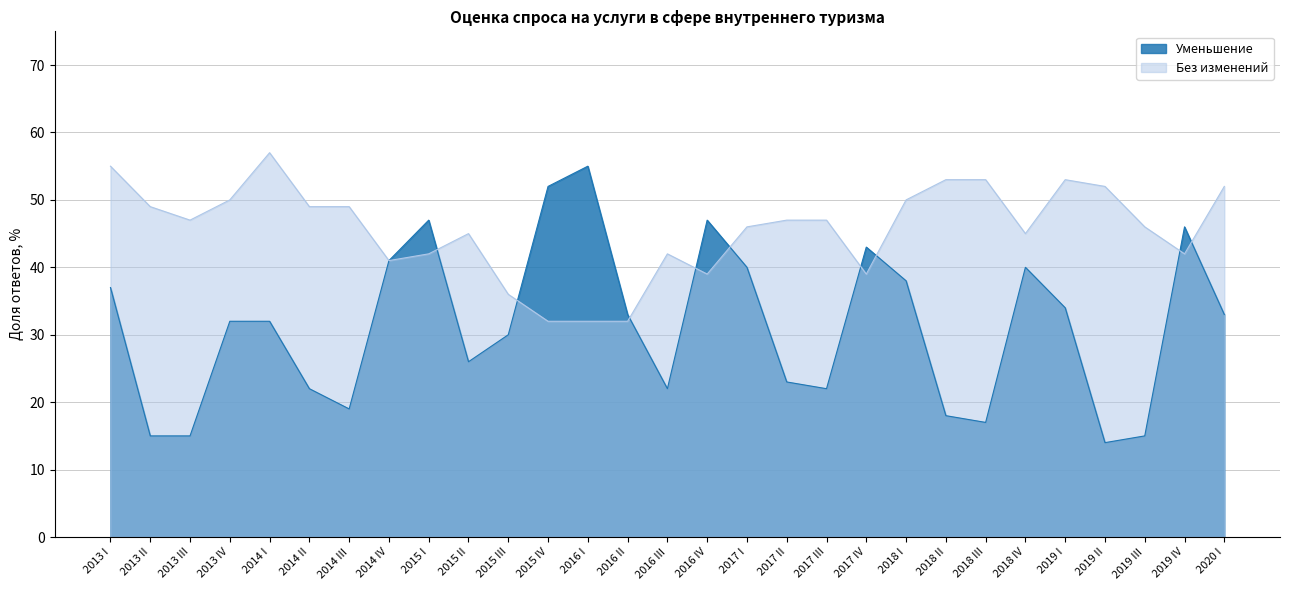

Where is the first local maximum for Уменьшение?

2015 I